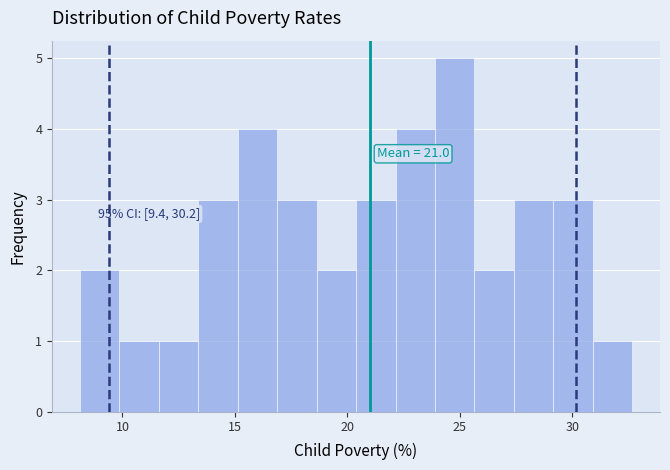

Around what value on the x-axis is the tallest bar? Give the approximate position of its centre, as read against the axis.

25.0